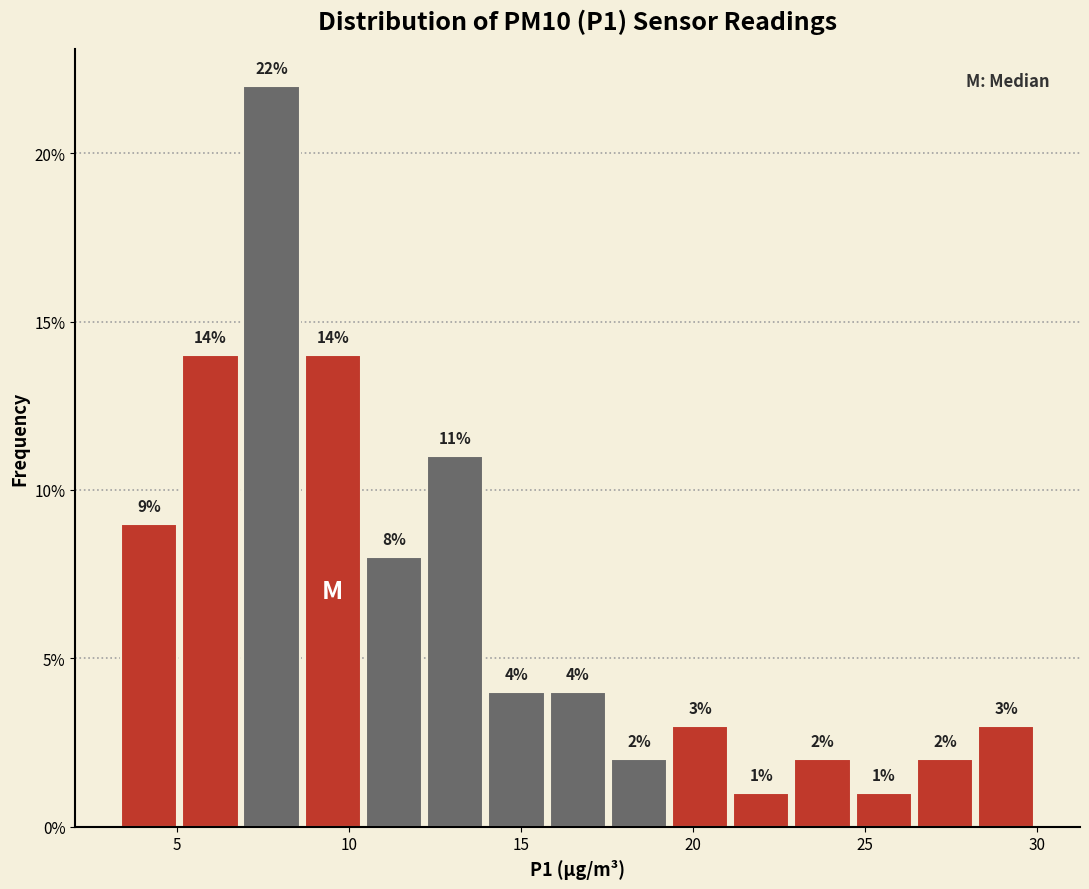

Read against the x-axis, roughly where is the centre of the tallest bar?

8.0